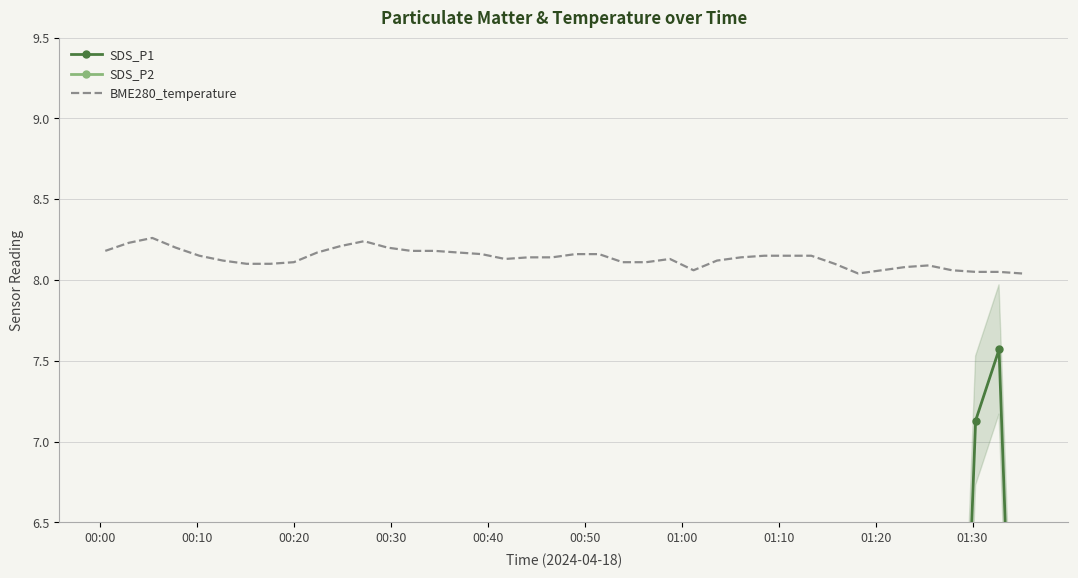

True or false: BME280_temperature and SDS_P1 intersect in this chart.

False